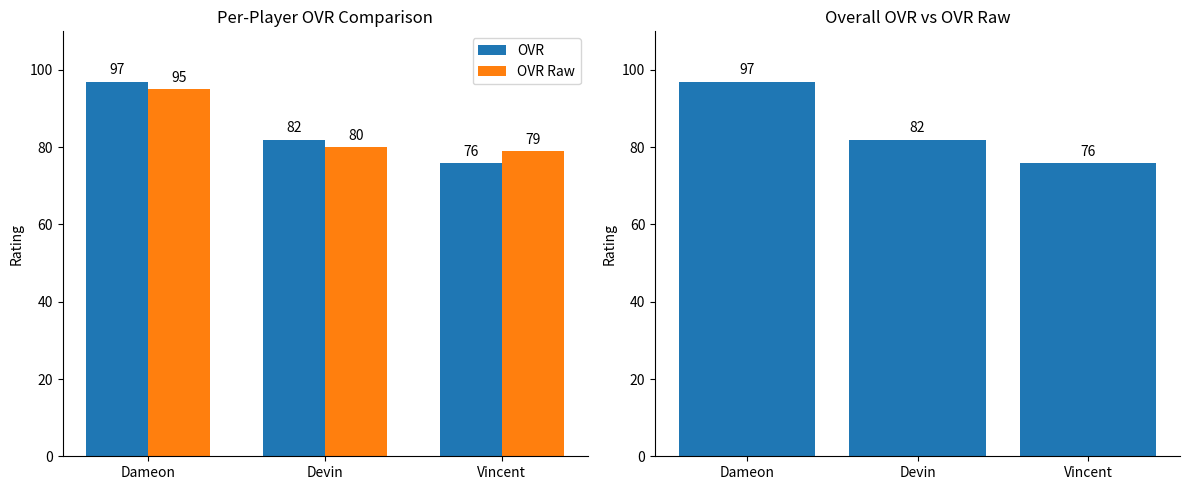

Reading left to right, what are all the values shown in this chart?

OVR: 97	82	76
OVR Raw: 95	80	79